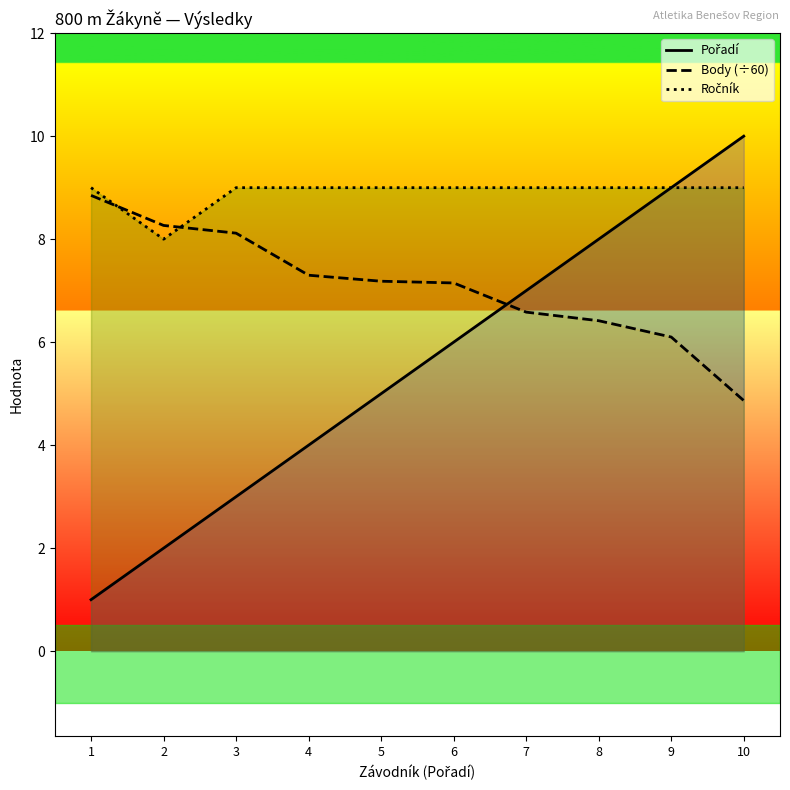

Reading left to right, list all the values displayed in this chart.

Pořadí: 1=1.0	2=2.0	3=3.0	4=4.0	5=5.0	6=6.0	7=7.0	8=8.0	9=9.0	10=10.0
Body (÷60): 1=8.8	2=8.3	3=8.1	4=7.3	5=7.2	6=7.2	7=6.6	8=6.4	9=6.1	10=4.9
Ročník: 1=9.0	2=8.0	3=9.0	4=9.0	5=9.0	6=9.0	7=9.0	8=9.0	9=9.0	10=9.0